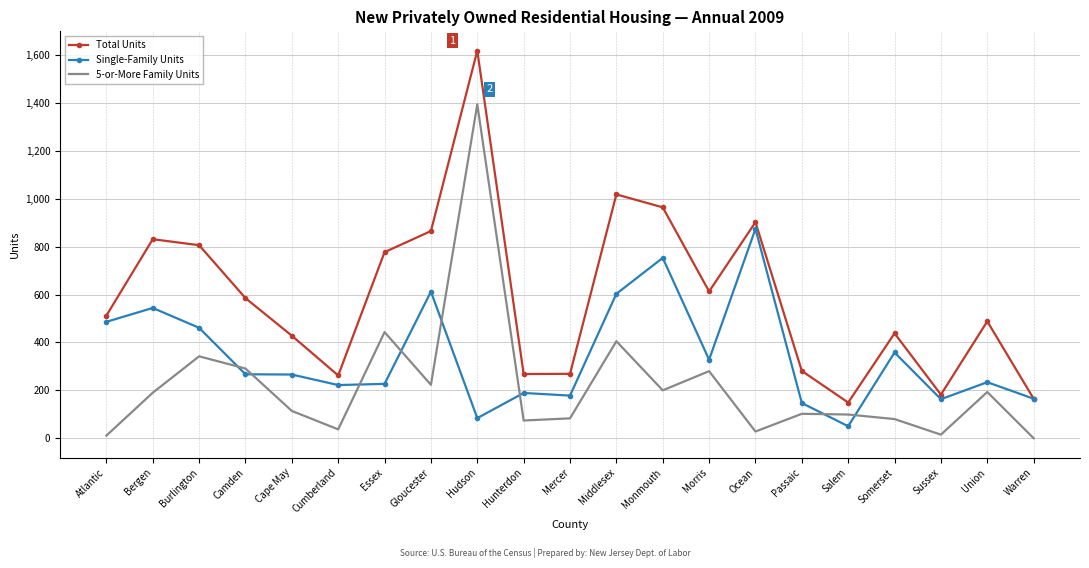

Is the value of 5-or-More Family Units at Hunterdon greater than the value of Total Units at Monmouth?

No